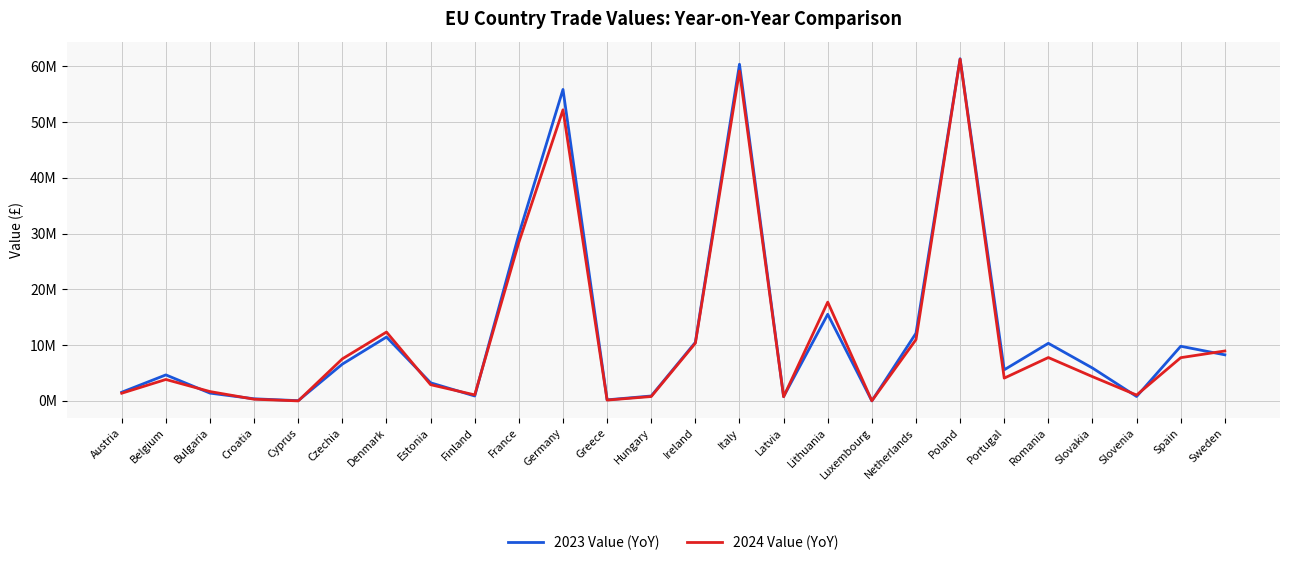

What are all the series names shown in the legend?

2023 Value (YoY), 2024 Value (YoY)